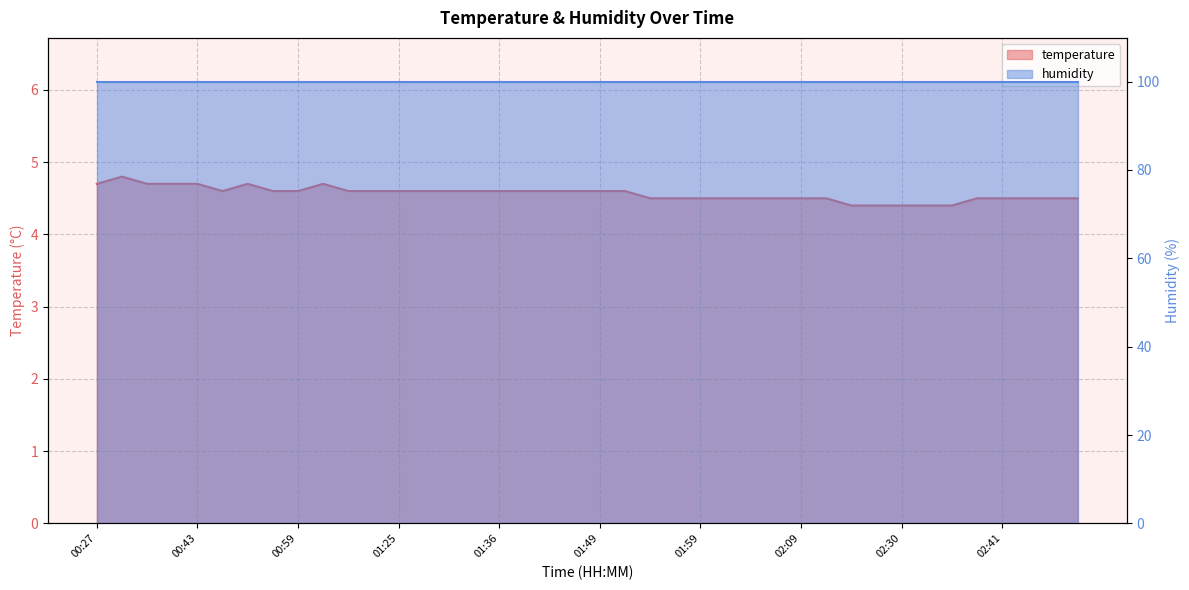

Reading left to right, extract all data points from this chart.

4.7	4.8	4.7	4.7	4.7	4.6	4.7	4.6	4.6	4.7	4.6	4.6	4.6	4.6	4.6	4.6	4.6	4.6	4.6	4.6	4.6	4.6	4.5	4.5	4.5	4.5	4.5	4.5	4.5	4.5	4.4	4.4	4.4	4.4	4.4	4.5	4.5	4.5	4.5	4.5